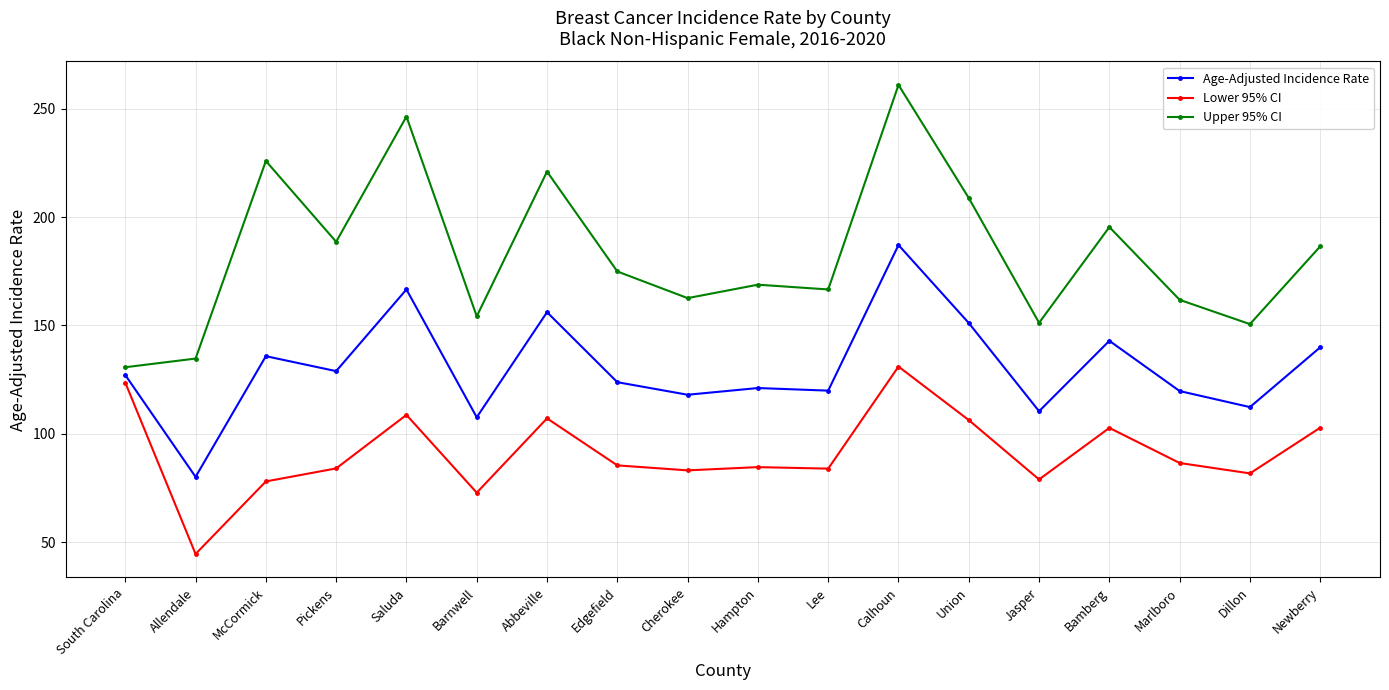

Where is the first local minimum for Age-Adjusted Incidence Rate?

Allendale